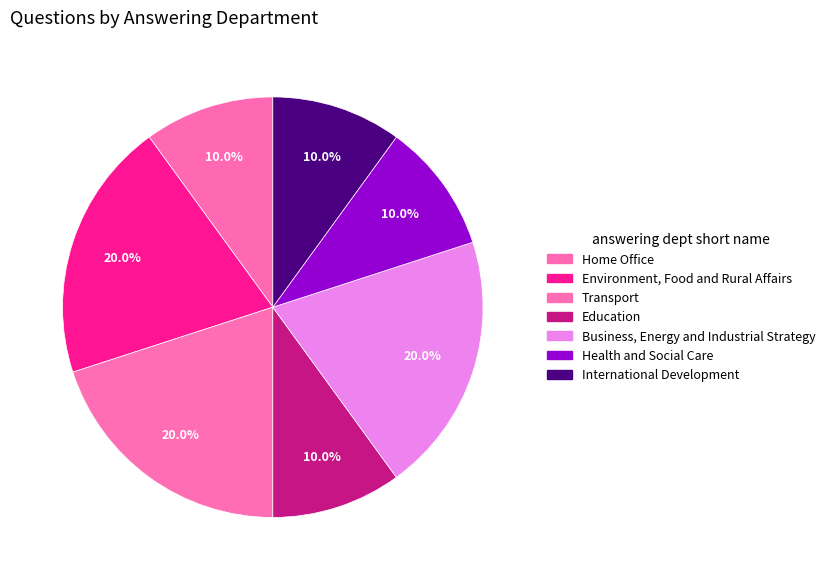

How many slices are in this pie chart?

7